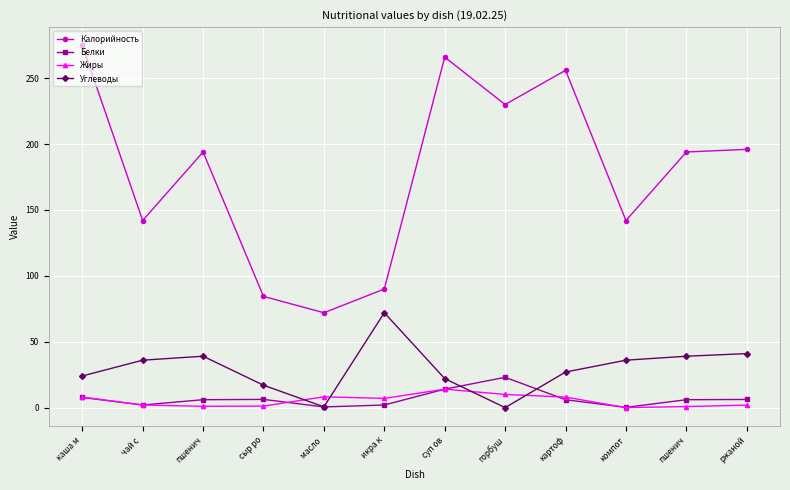

Where is the first local maximum for Жиры?

масло 